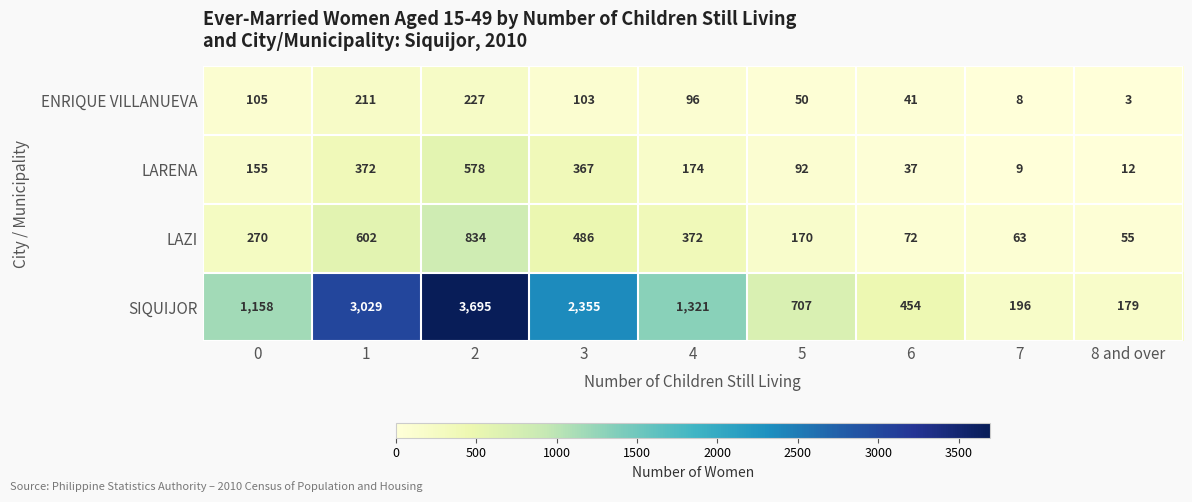

The ENRIQUE VILLANUEVA series shows 54 at 6. True or false?

False